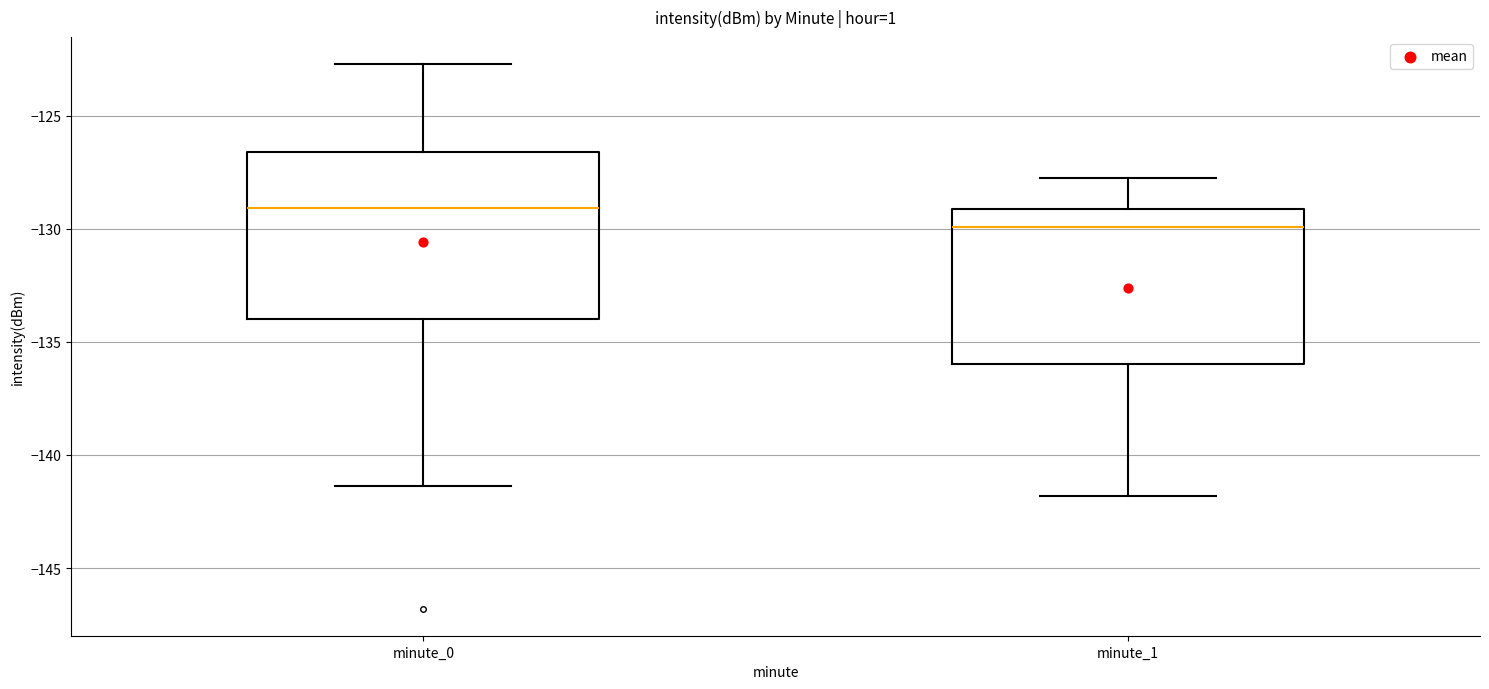

Where does the upper whisker of the box for minute_0 end on the y-axis? The values are not printed on the chart, so give them approximately, as read against the axis.

-122.5